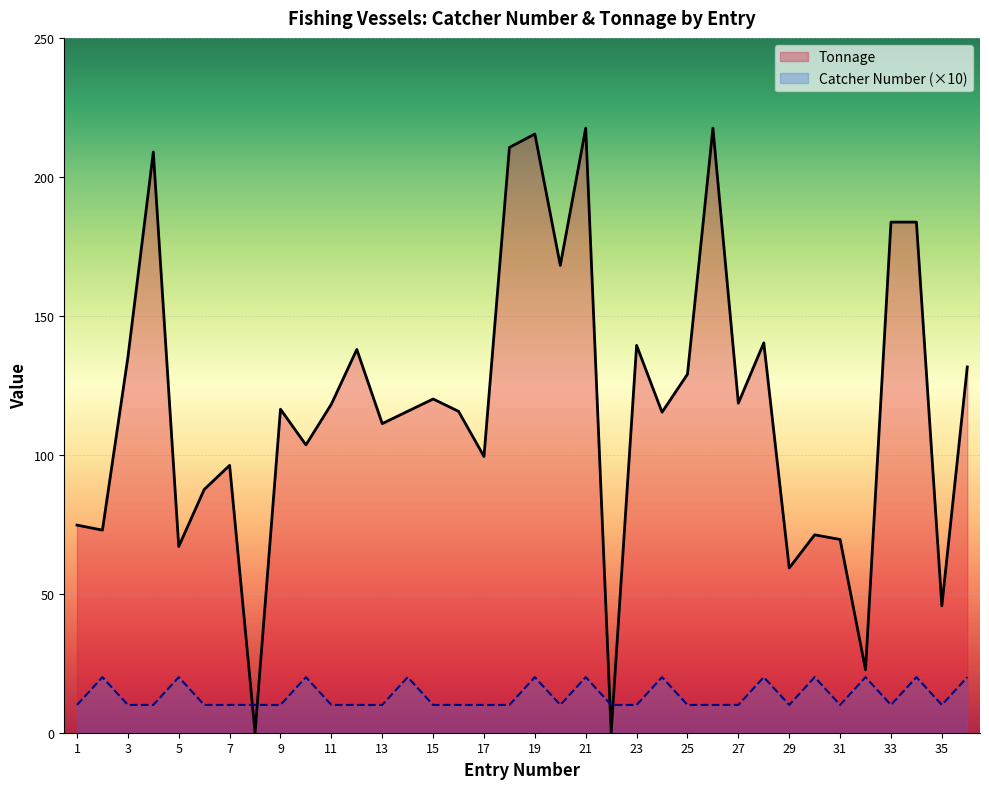

What is the maximum value for Catcher Number (×10)?

20.0